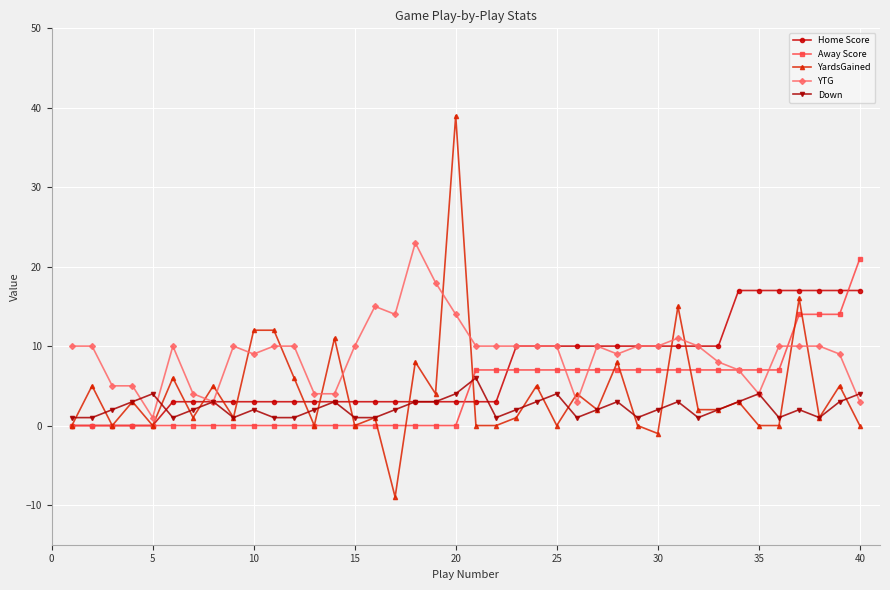

What is the highest value of the Away Score series?

21